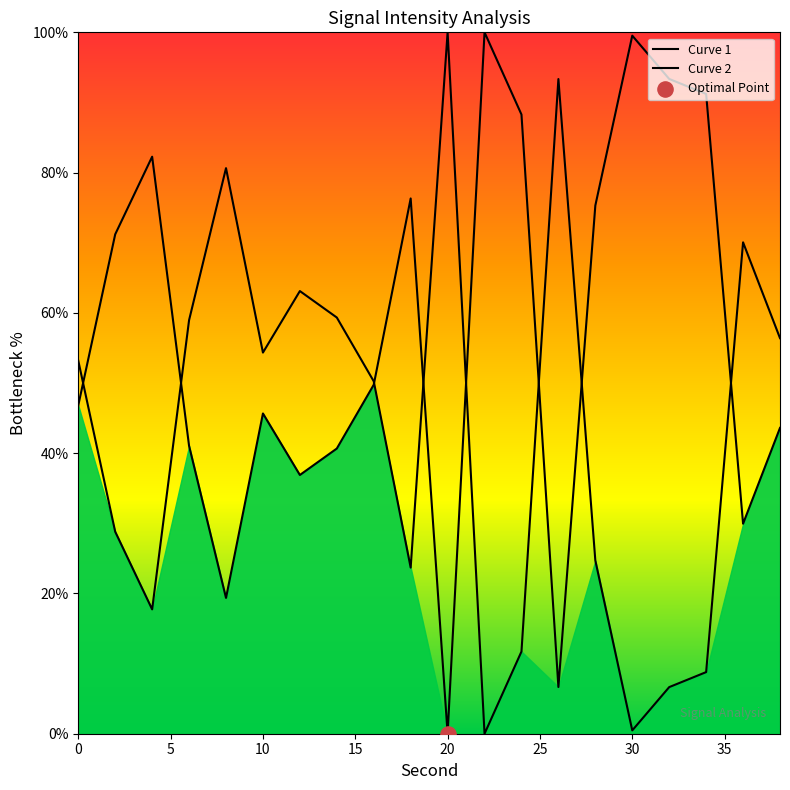

Between 4 and 18, which is larger?

18